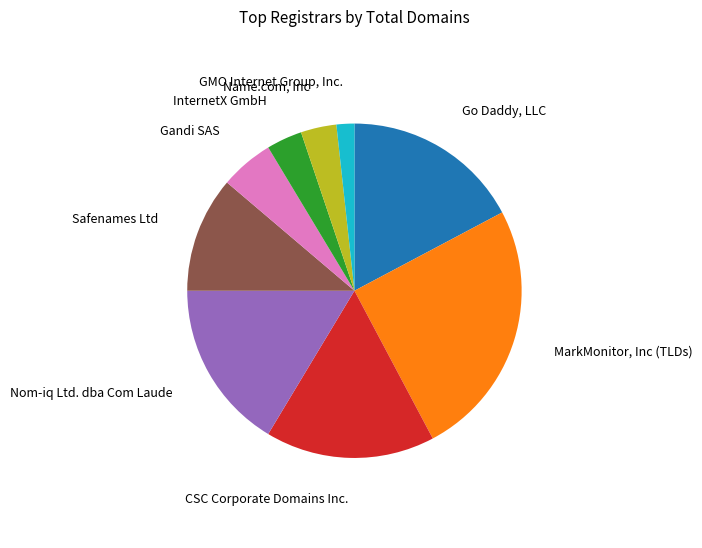

Between InternetX GmbH and Gandi SAS, which is larger?

Gandi SAS